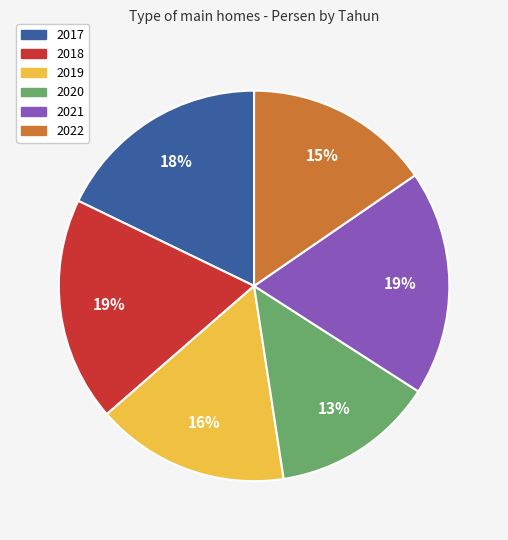

To the nearest percent, what is the average slice percentage?

17%